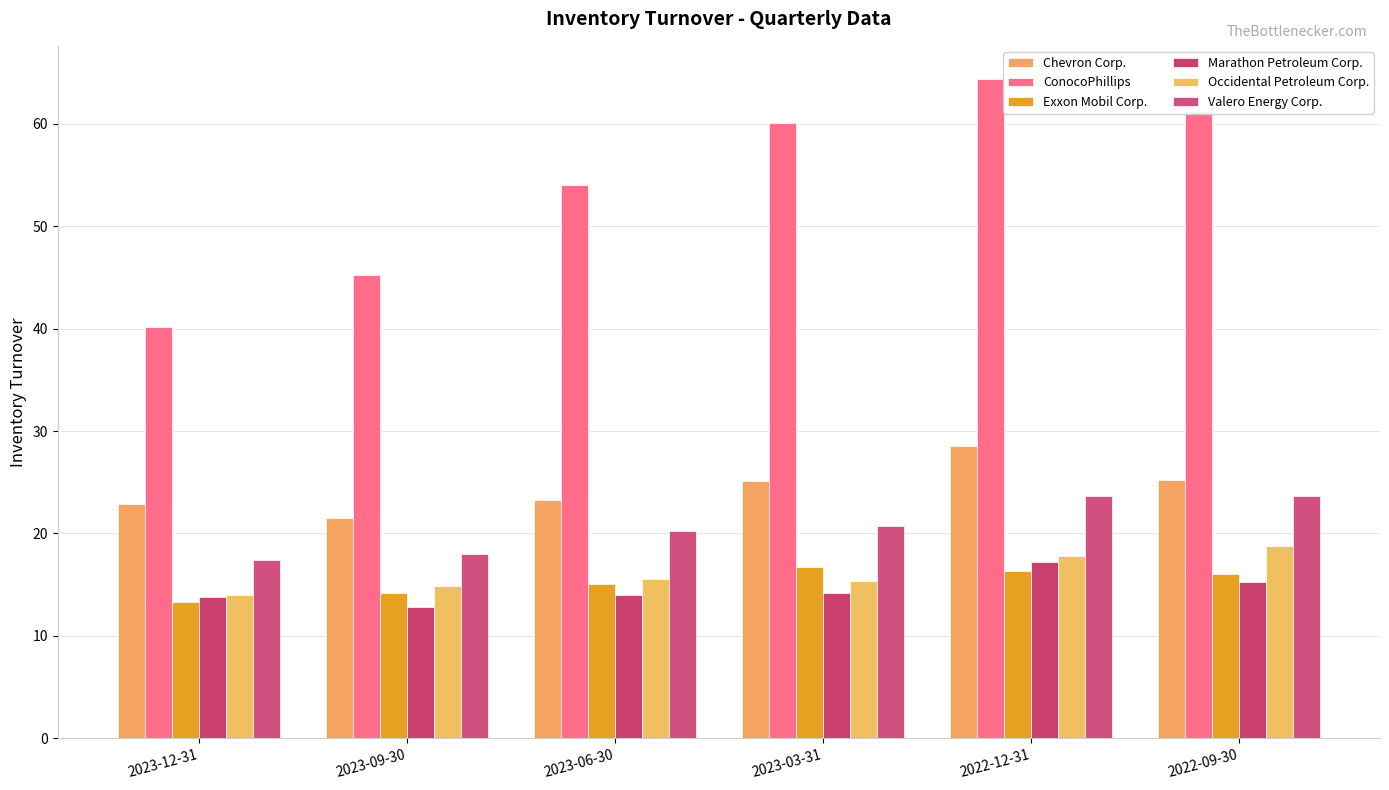

What is the total value across all series at 2022-09-30?

160.1